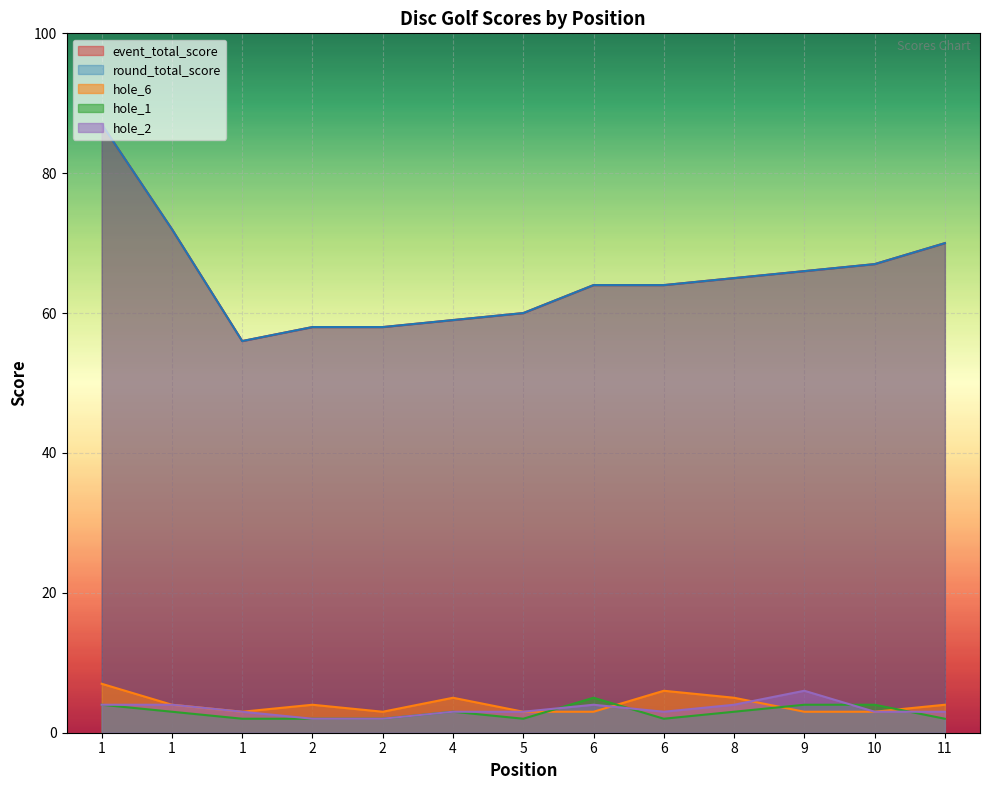

Reading left to right, transcribe all the data shown in this chart.

event_total_score: 87	72	56	58	58	59	60	64	64	65	66	67	70
round_total_score: 87	72	56	58	58	59	60	64	64	65	66	67	70
hole_6: 7	4	3	4	3	5	3	3	6	5	3	3	4
hole_1: 4	3	2	2	2	3	2	5	2	3	4	4	2
hole_2: 4	4	3	2	2	3	3	4	3	4	6	3	3